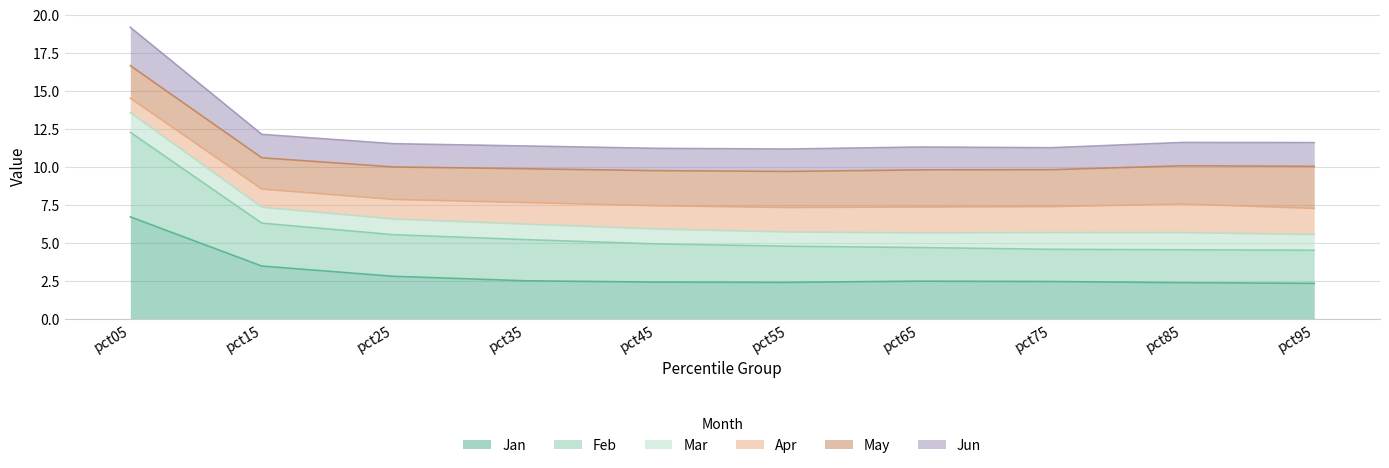

What is the difference between the maximum and minimum values in the Jun series?

8.0